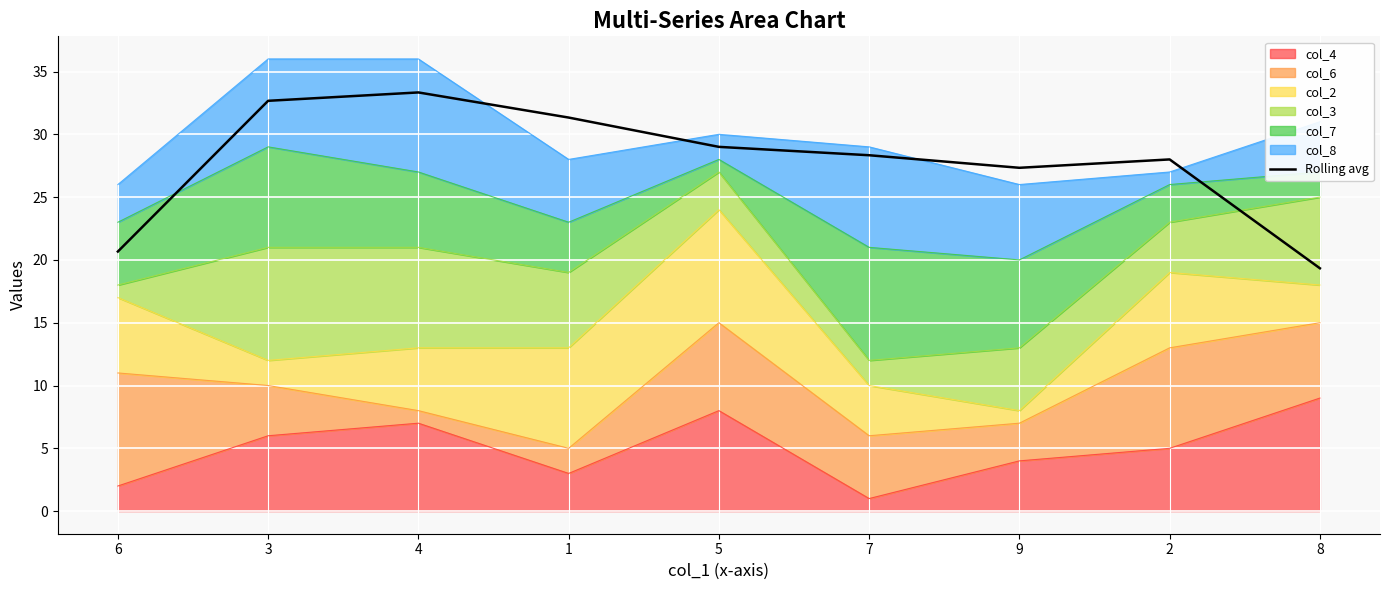

What value does the data have at 8?

19.3